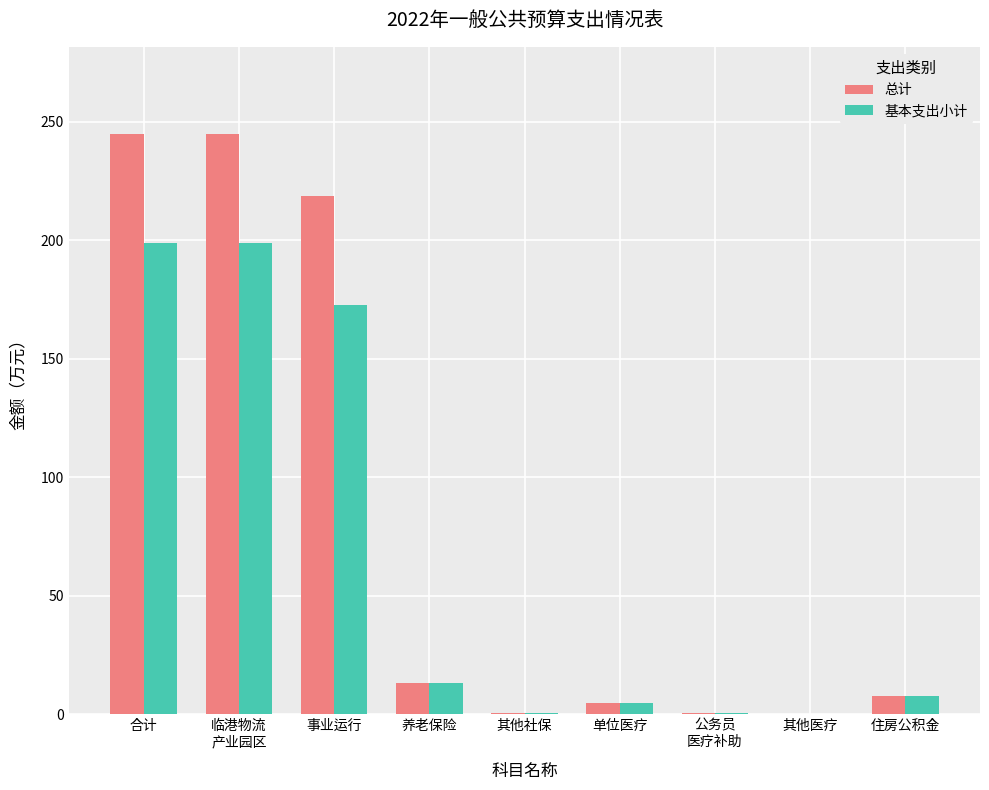

True or false: 基本支出小计 has a value of 13.3 at 养老保险.

True